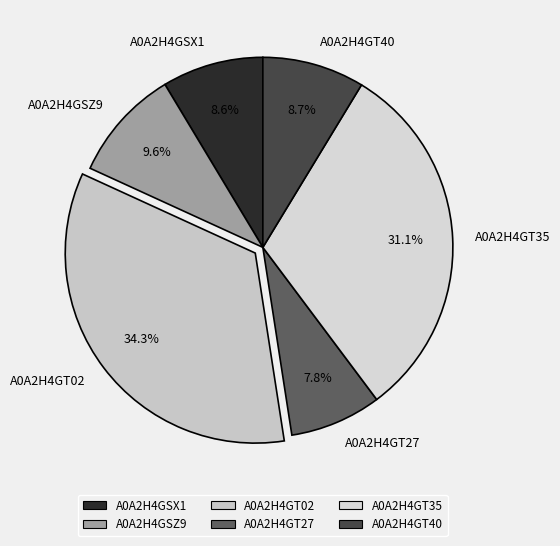

Is there a majority slice in this chart?

No